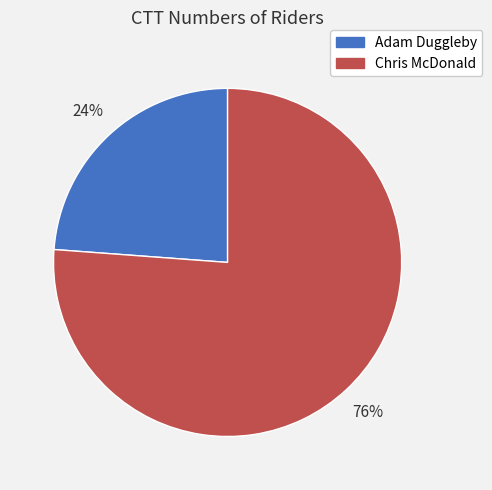

What is the ratio of the value at Chris McDonald to the value at Adam Duggleby?

3.2